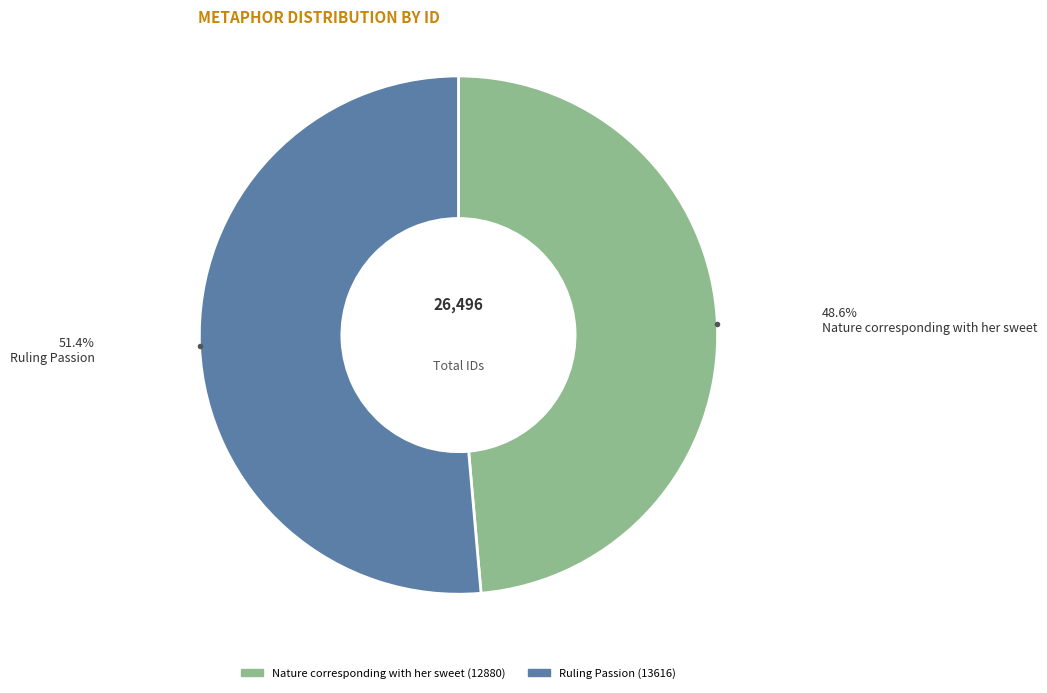

How many slices are in this pie chart?

2